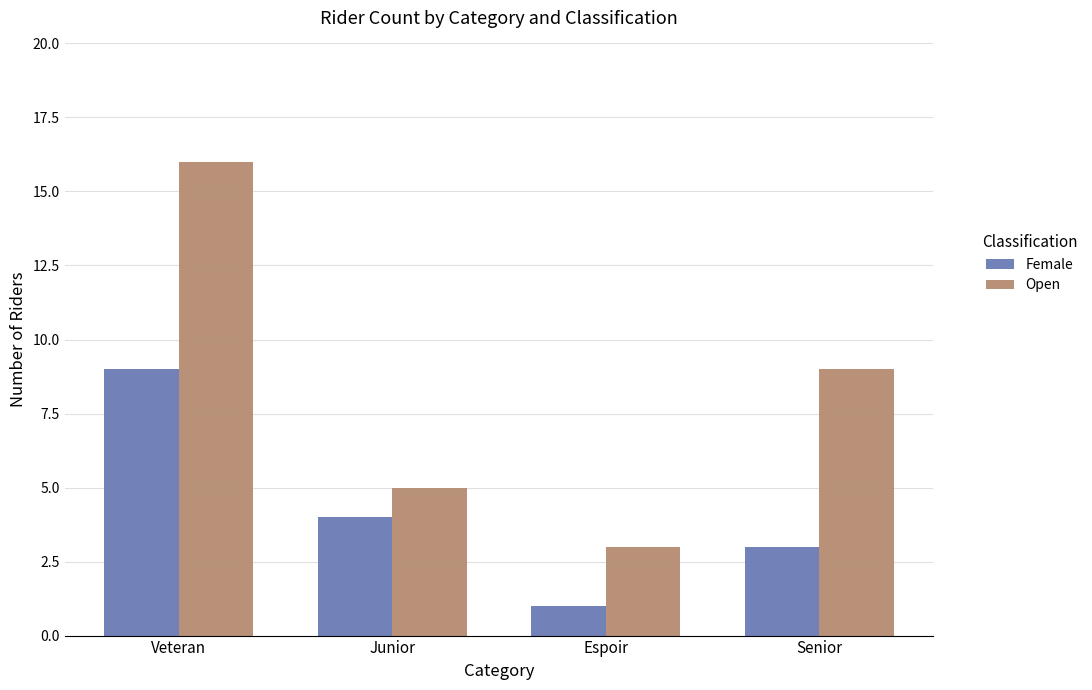

How many bars are there in each group?

2